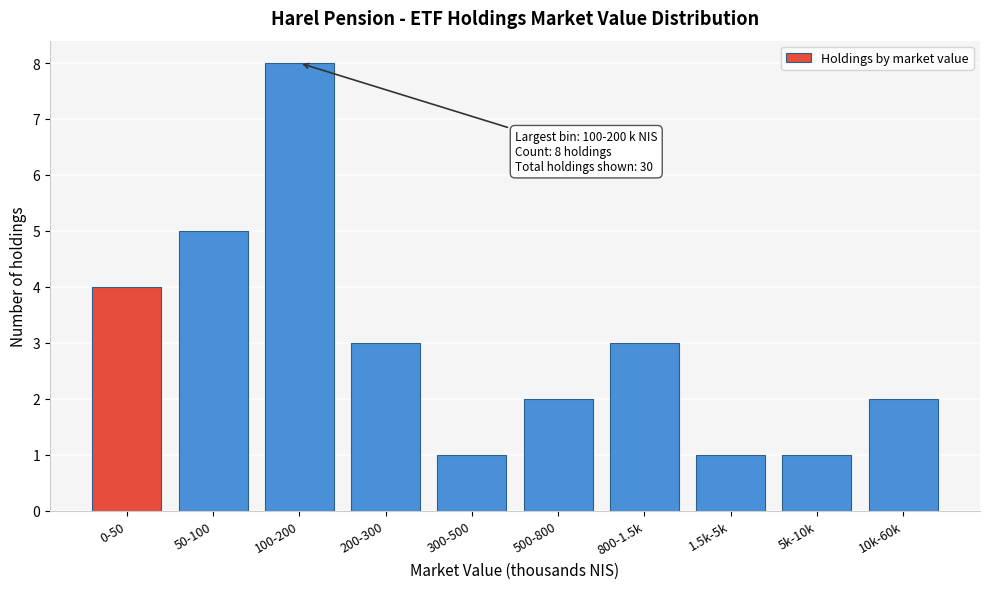

Reading right to left, what are all the values shown in this chart?

10k-60k=2	5k-10k=1	1.5k-5k=1	800-1.5k=3	500-800=2	300-500=1	200-300=3	100-200=8	50-100=5	0-50=4